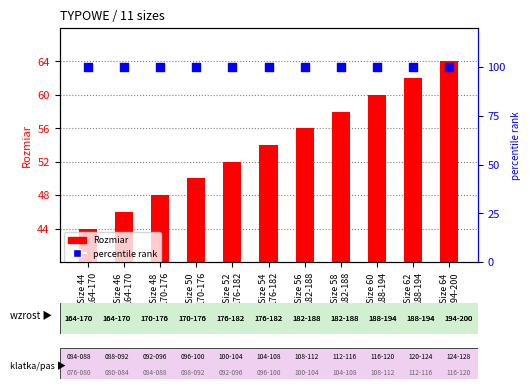

Which series has the largest total across all categories?

percentile rank